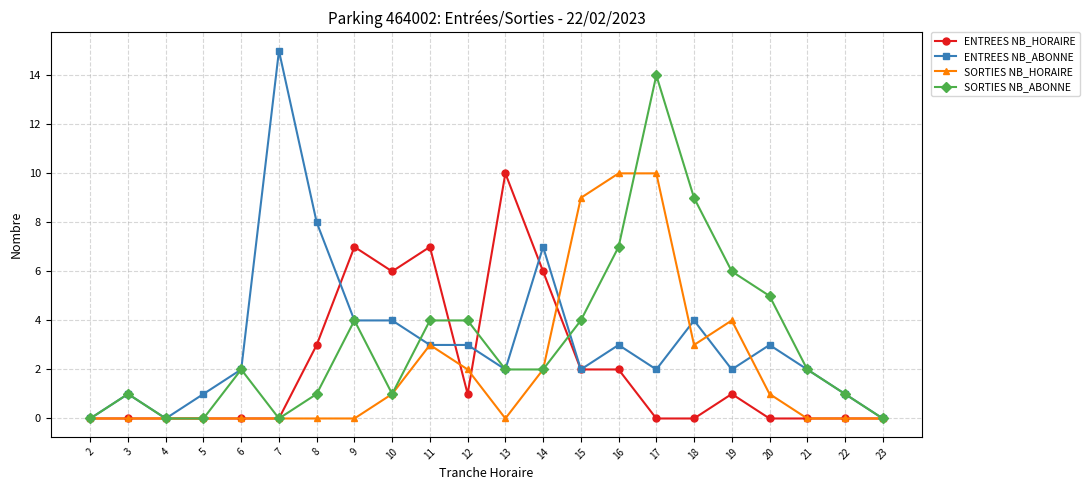

Rank the series at 16 from highest to lowest value.

SORTIES NB_HORAIRE, SORTIES NB_ABONNE, ENTREES NB_ABONNE, ENTREES NB_HORAIRE